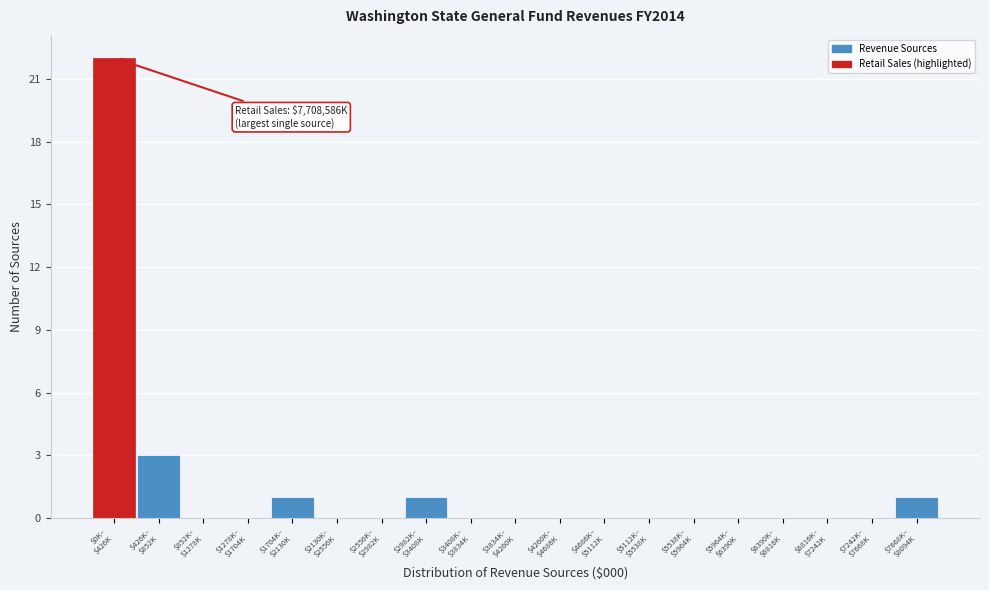

What is the greatest value displayed?

22